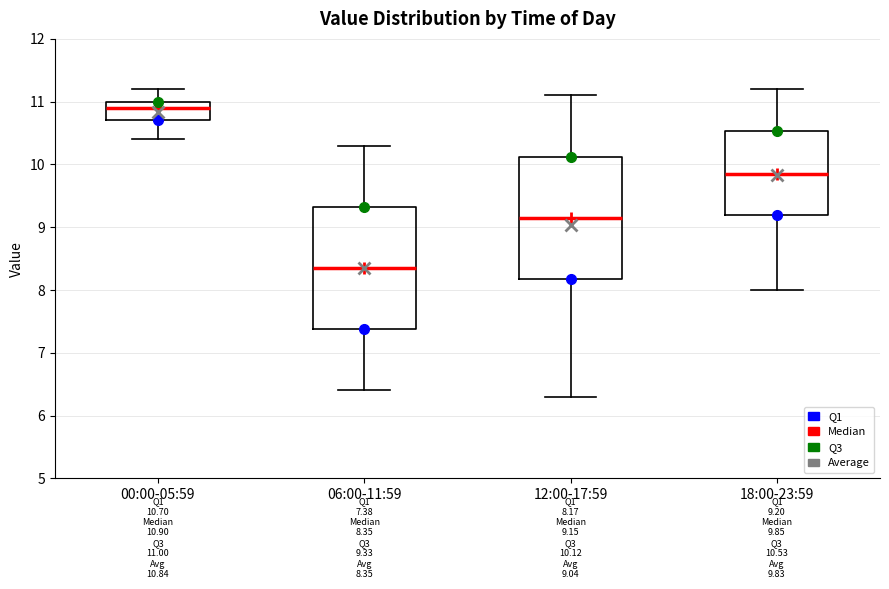

Which box's median line is the lowest?

06:00-11:59